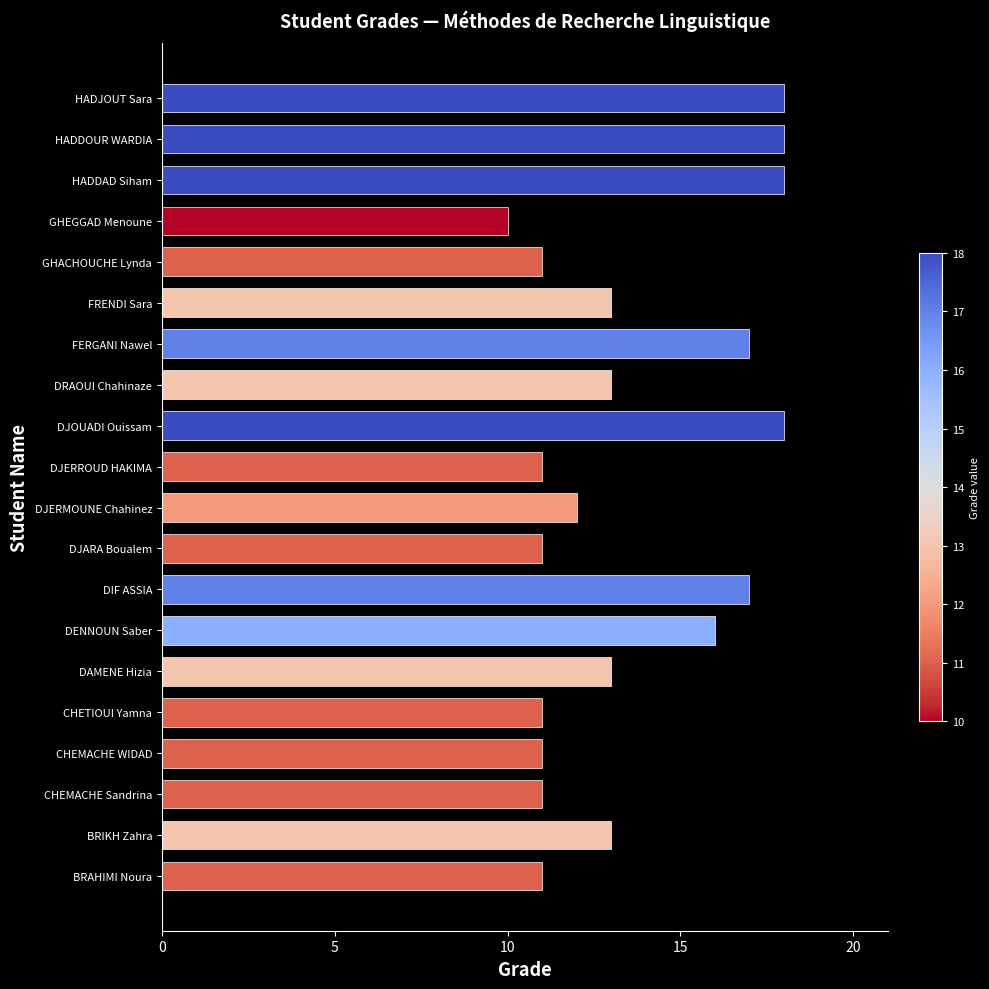

Are the bars grouped side by side (vs. stacked)?

No